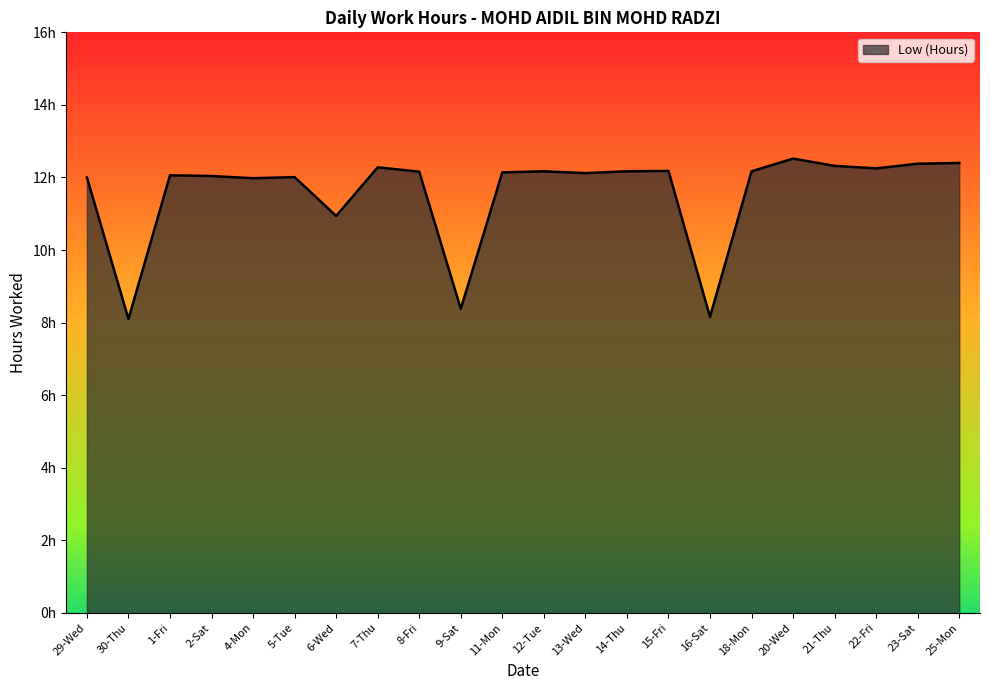

Rank the categories by value from lowest to highest.

30-Thu, 16-Sat, 9-Sat, 6-Wed, 4-Mon, 29-Wed, 5-Tue, 2-Sat, 1-Fri, 13-Wed, 11-Mon, 8-Fri, 12-Tue, 14-Thu, 18-Mon, 15-Fri, 22-Fri, 7-Thu, 21-Thu, 23-Sat, 25-Mon, 20-Wed